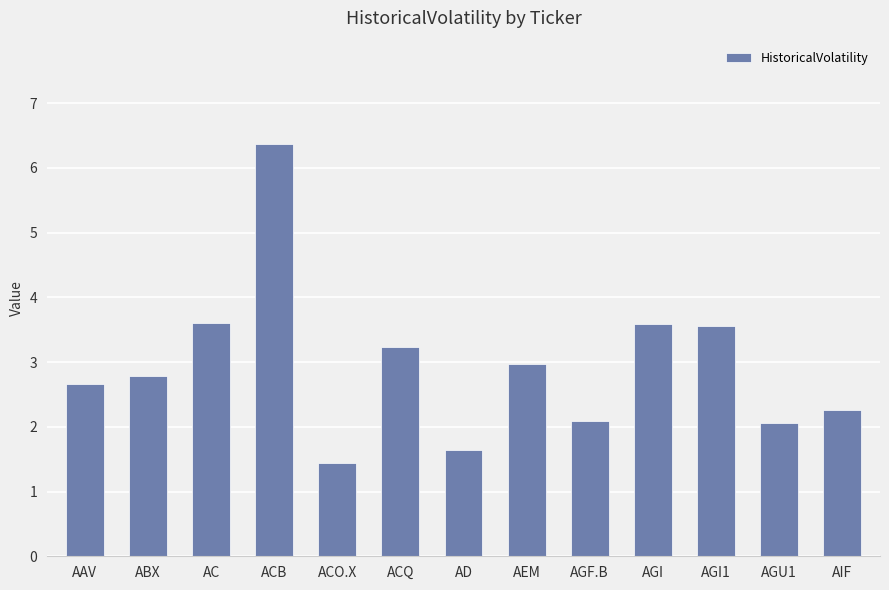

Reading left to right, extract all data points from this chart.

2.7	2.8	3.6	6.4	1.4	3.2	1.6	3.0	2.1	3.6	3.6	2.1	2.3